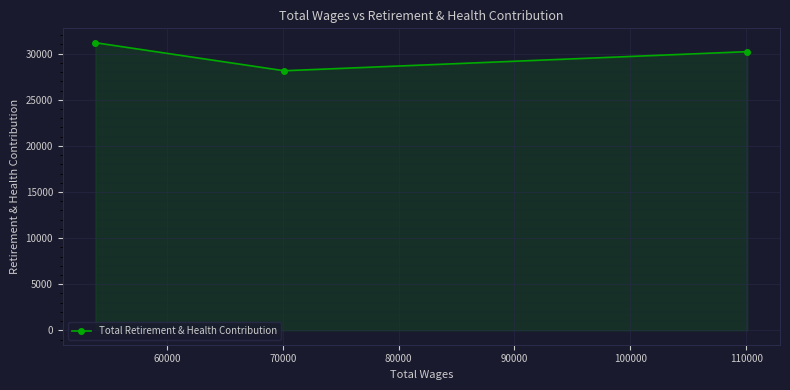

Reading left to right, list all the values displayed in this chart.

31189	28149	30222